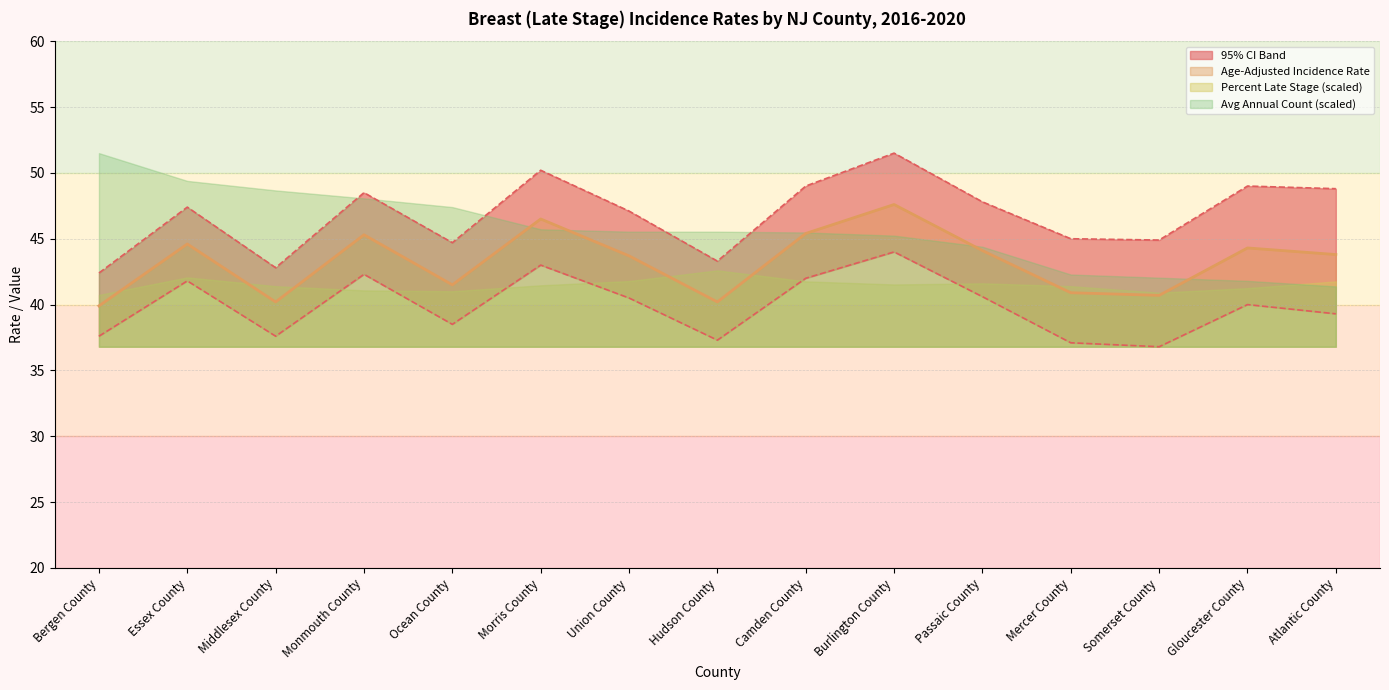

In Age-Adjusted Incidence Rate, how many points are higher than both neighbors (excluding endpoints)?

5